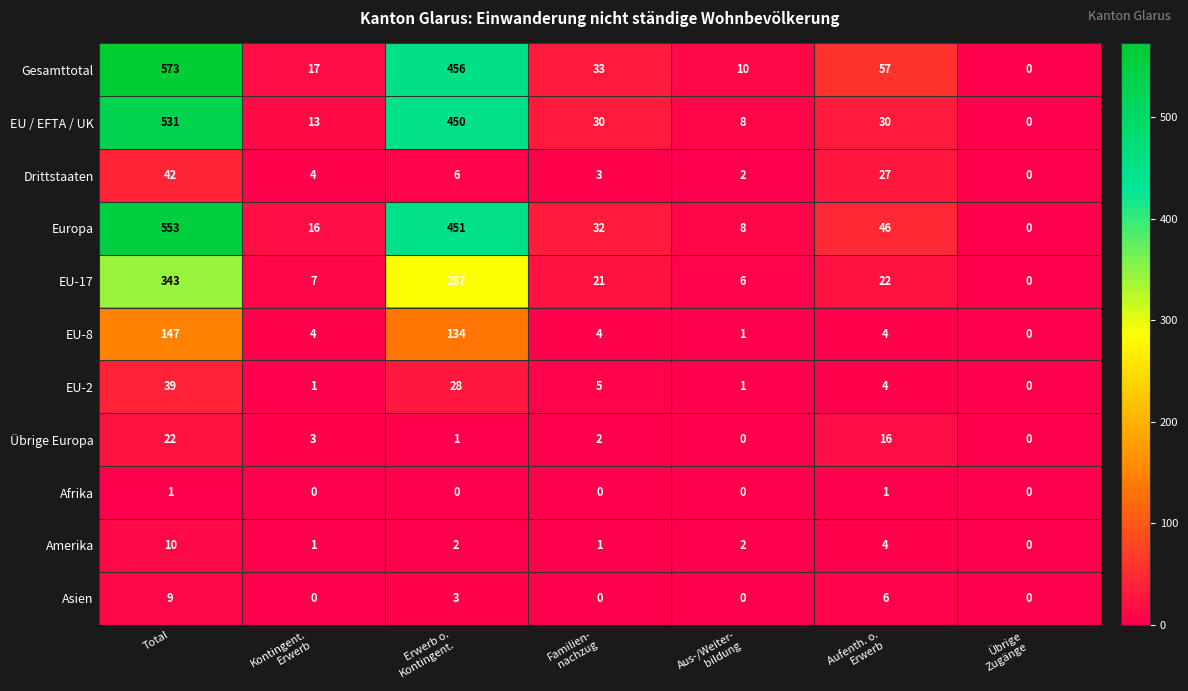

What is the difference between the highest and lowest values at Aus-/Weiter-
bildung?

10